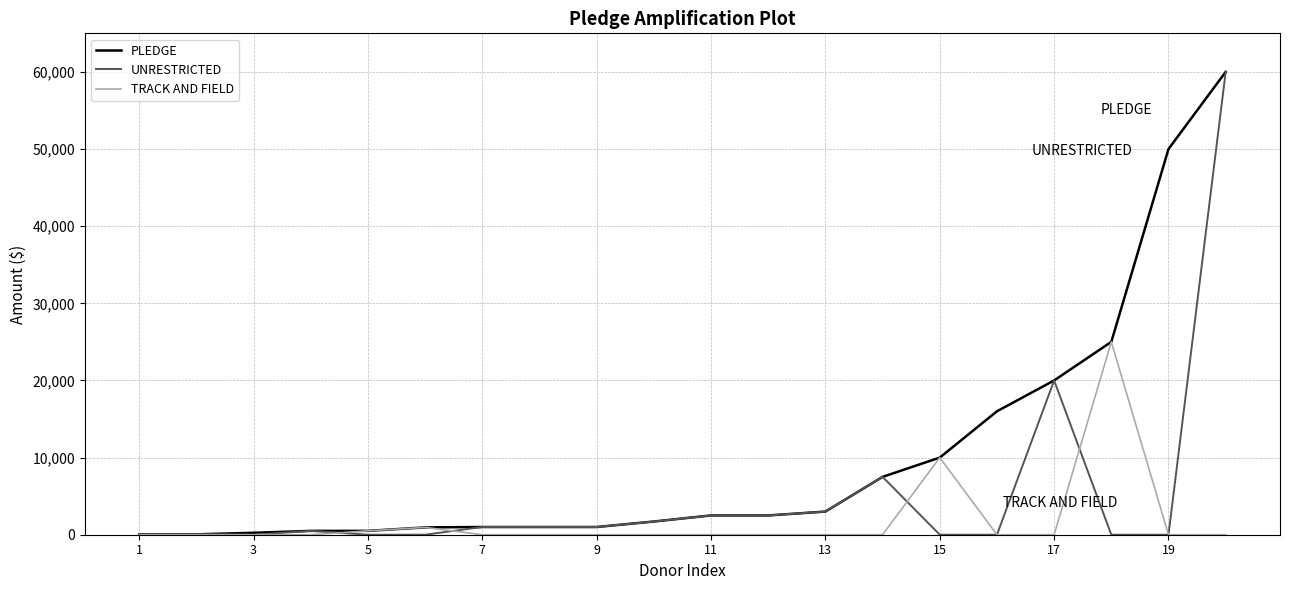

What is the difference between the second highest and minimum values in the UNRESTRICTED series?

20000.0